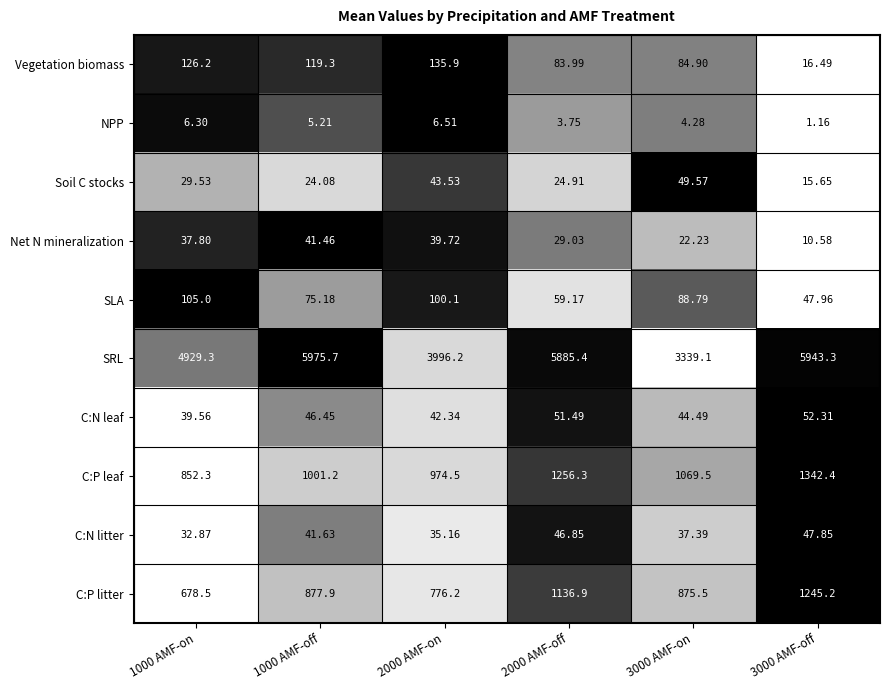

Which series has the largest total across all categories?

SRL